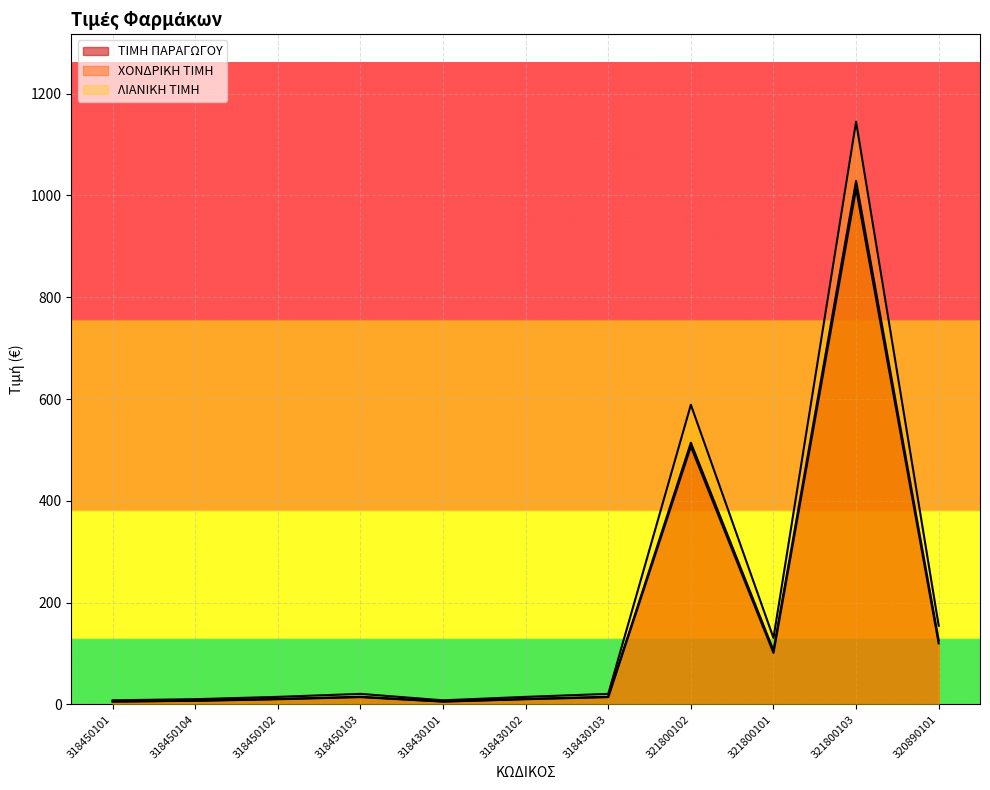

At which label is ΤΙΜΗ ΠΑΡΑΓΩΓΟΥ closest to 509?

321800102